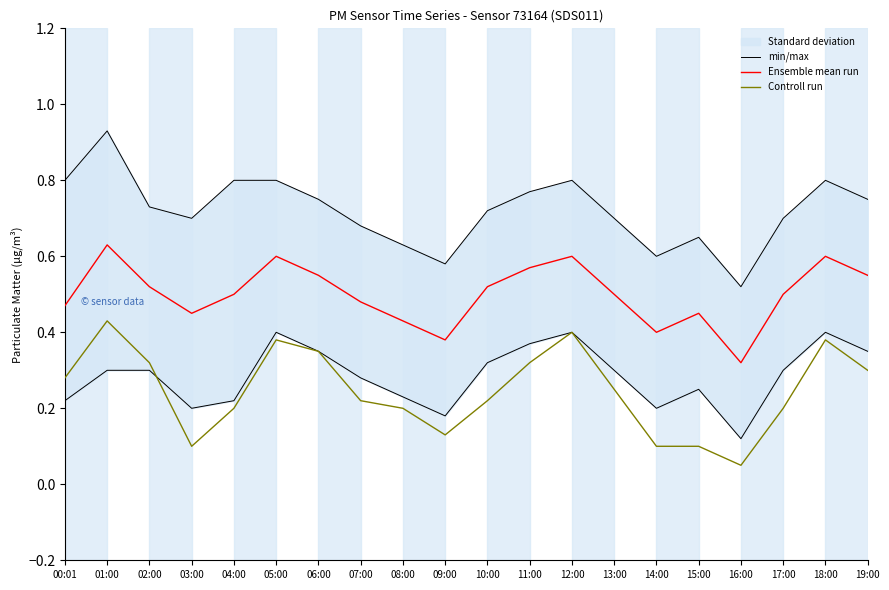

How many lines are shown in the chart?

3